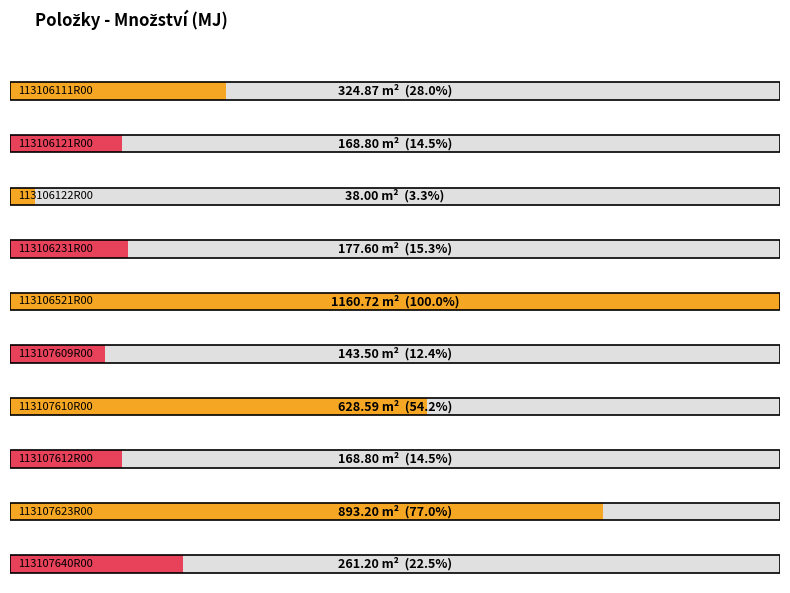

What is the sum of all values?

3965.3